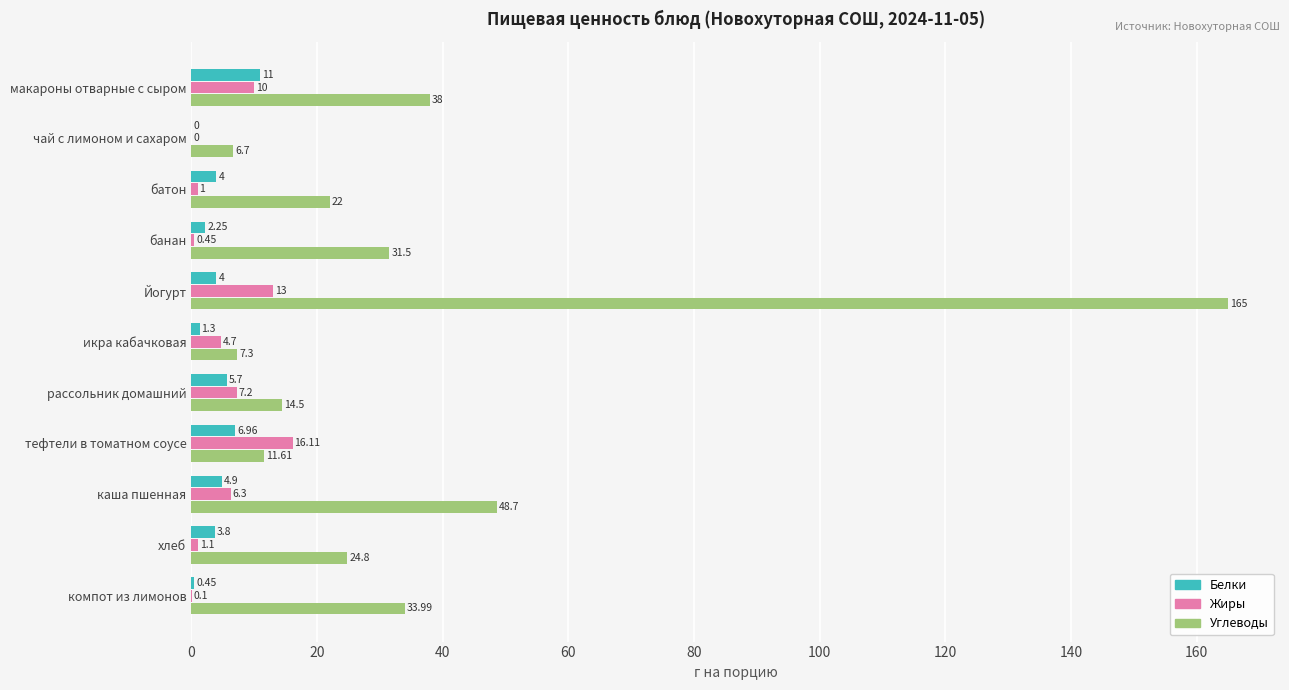

Which label corresponds to the largest value in the chart?

Йогурт